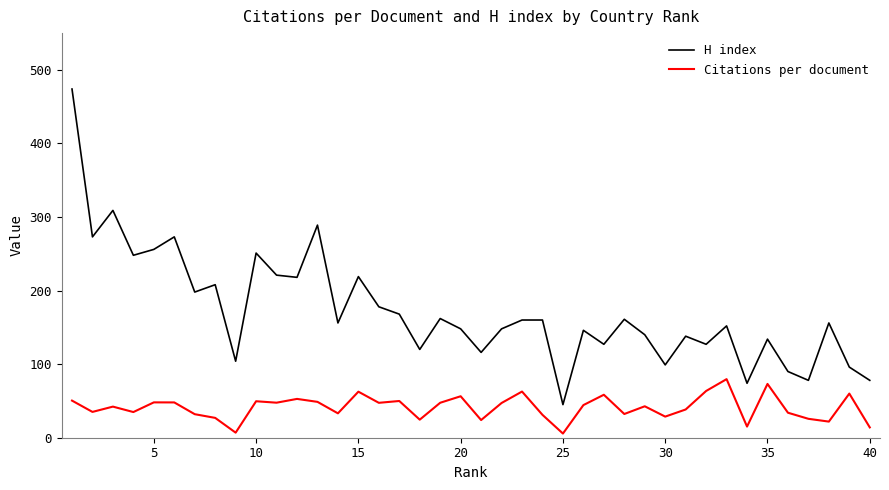

List the series in order of their overall mean, lowest first.

Citations per document, H index